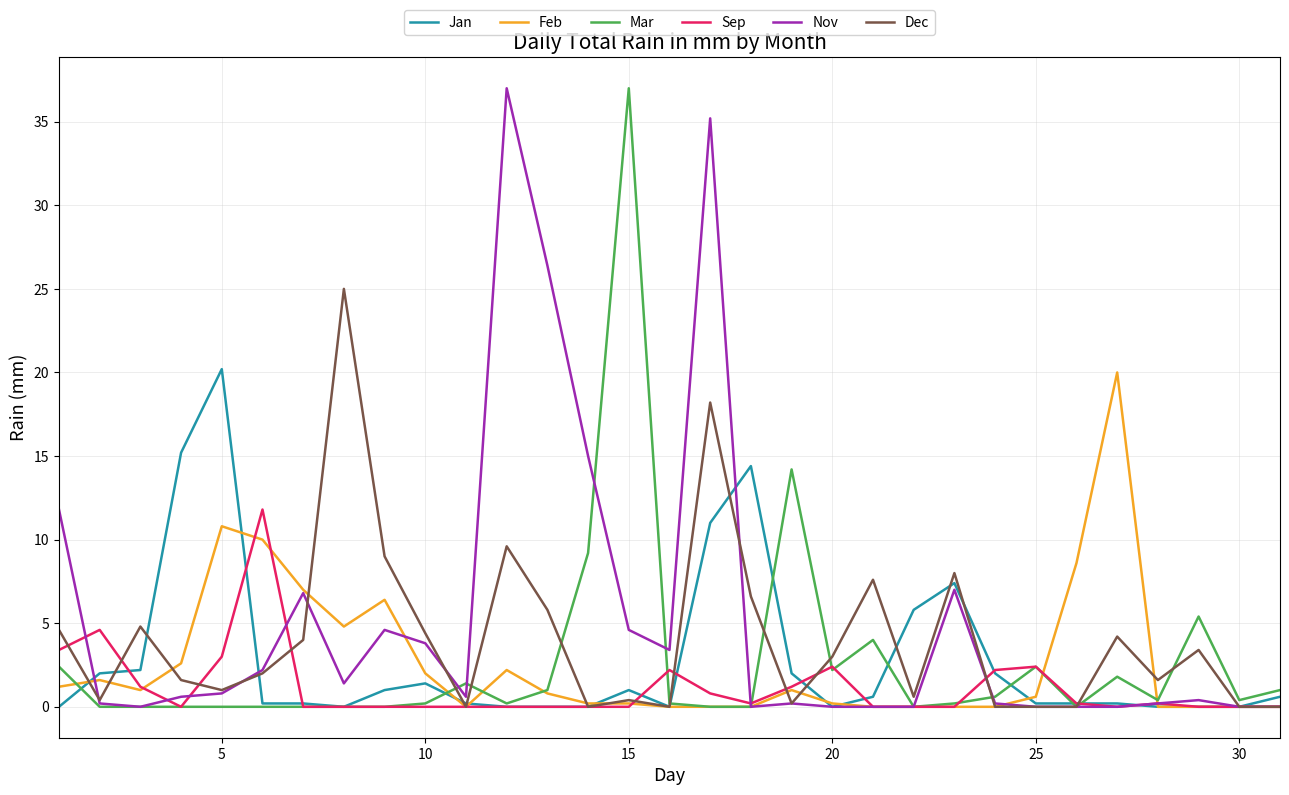

True or false: Sep and Jan intersect in this chart.

True